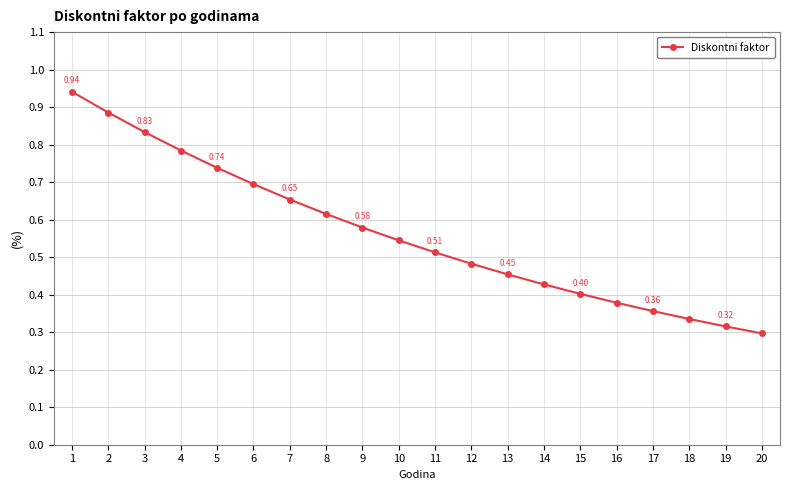

Which category has the highest value across all series?

1